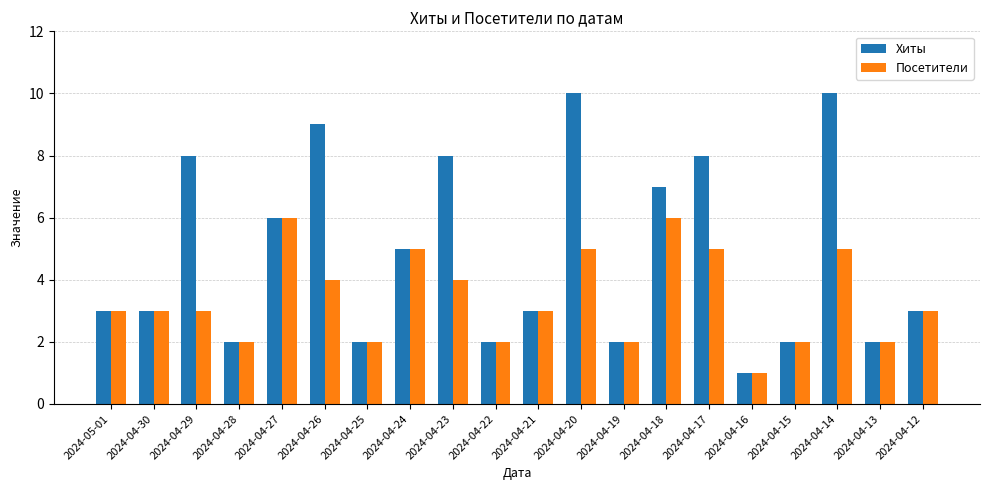

Reading left to right, extract all data points from this chart.

Хиты: 3	3	8	2	6	9	2	5	8	2	3	10	2	7	8	1	2	10	2	3
Посетители: 3	3	3	2	6	4	2	5	4	2	3	5	2	6	5	1	2	5	2	3